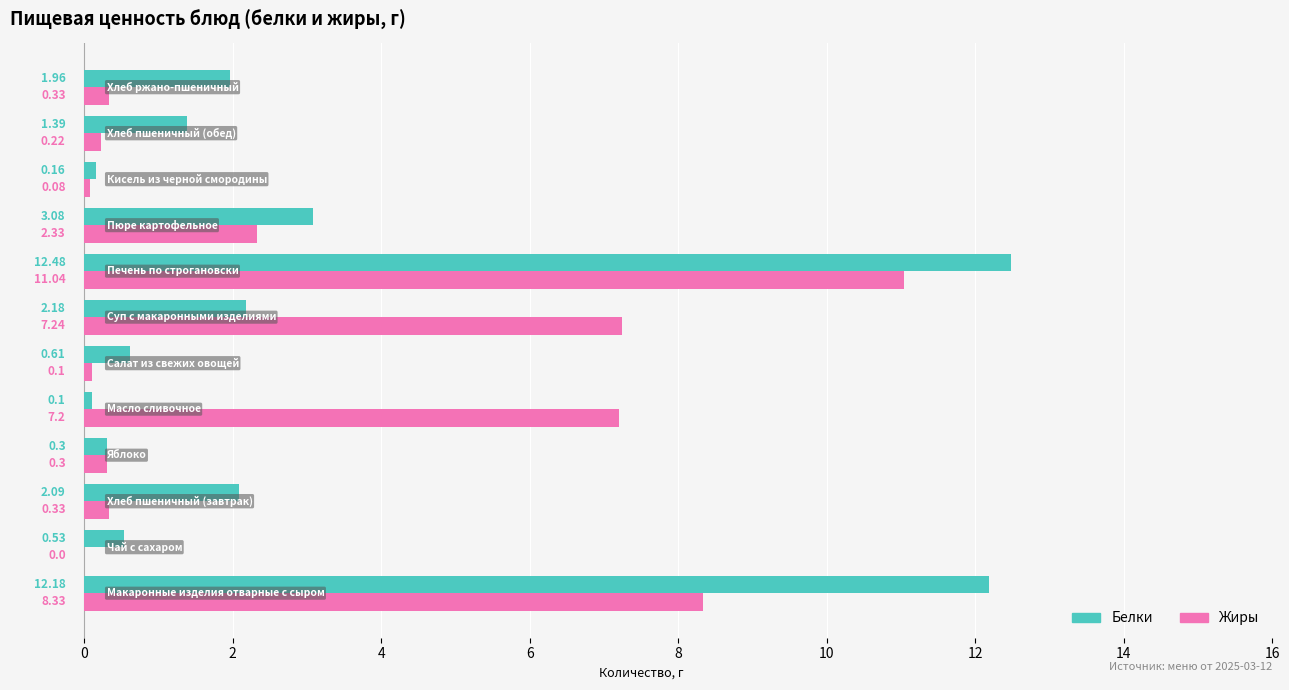

Which series has the largest total across all categories?

Жиры